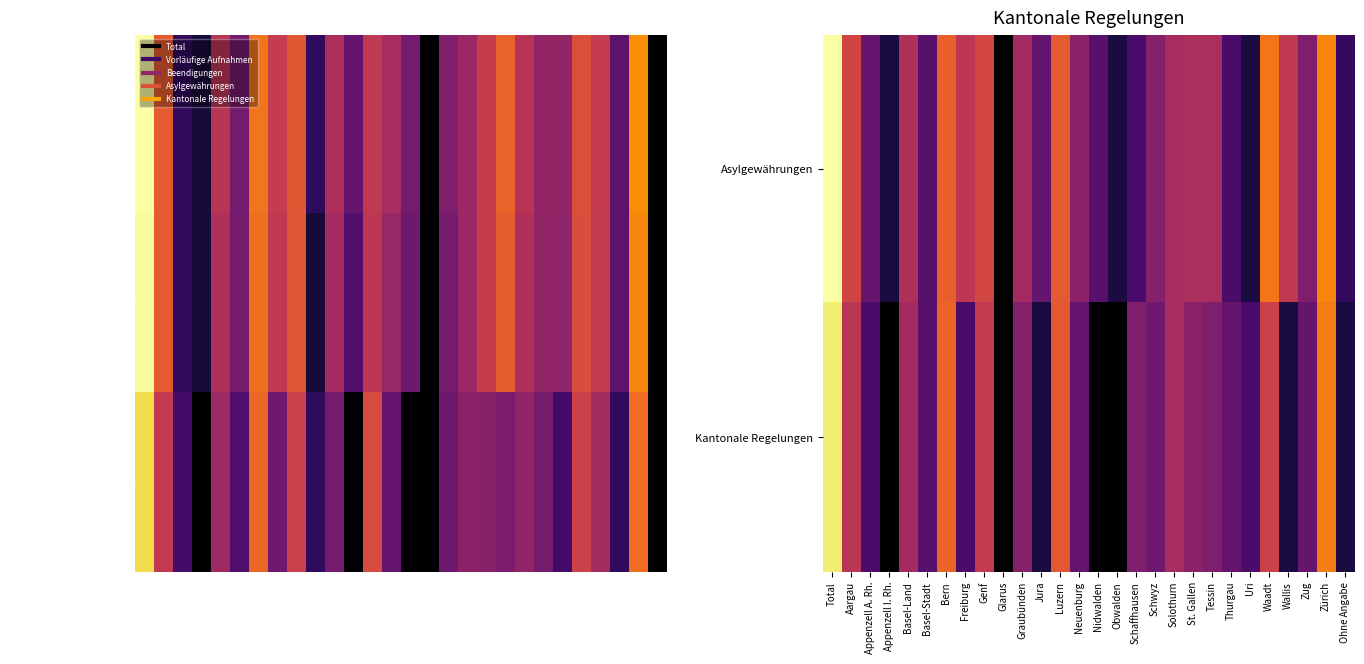

Which category has the lowest value across all series?

Glarus